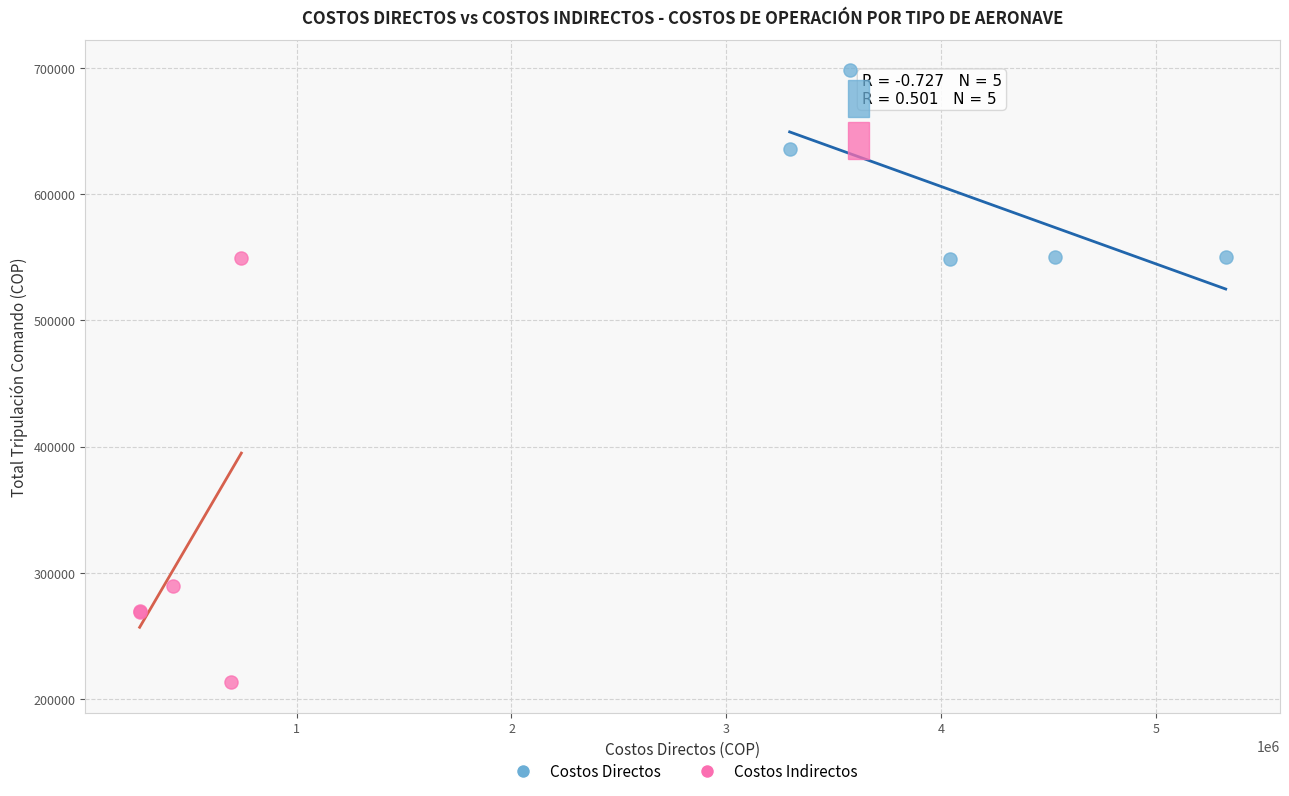

Which series contains the lowest Y value?

Costos Indirectos